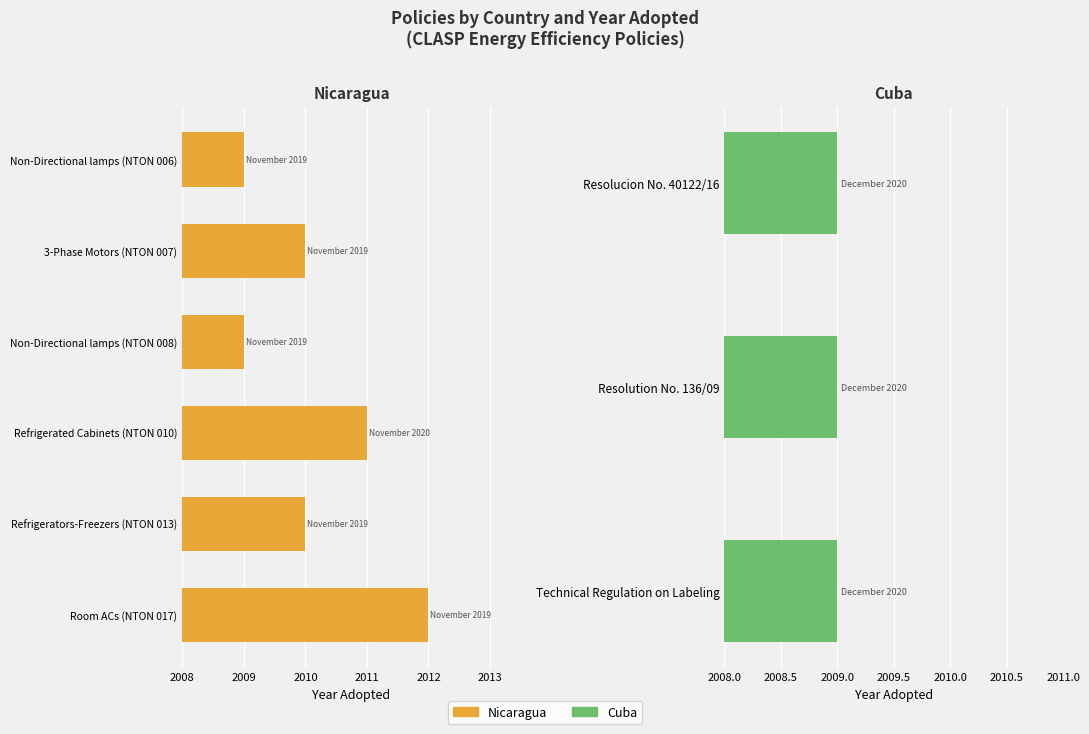

What is the value of the 2nd bar from the left?

2010